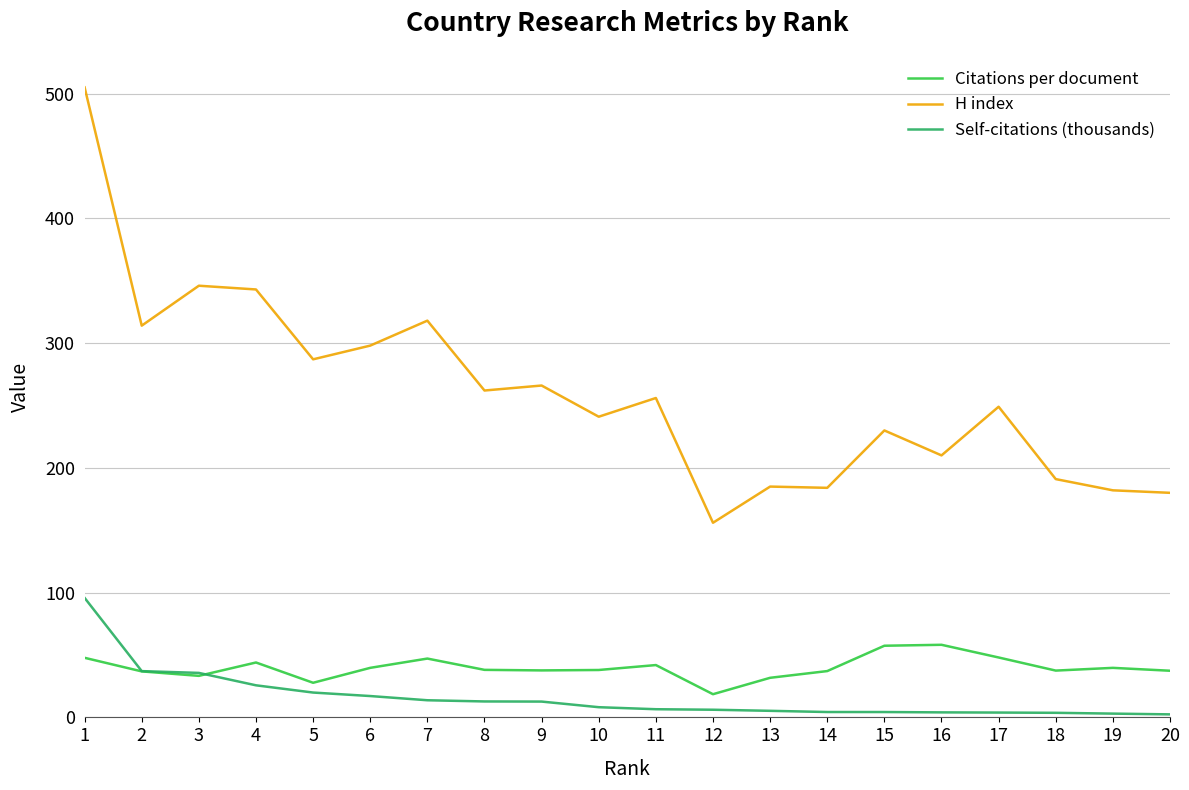

Where does the Self-citations (thousands) series first go above 8?

1